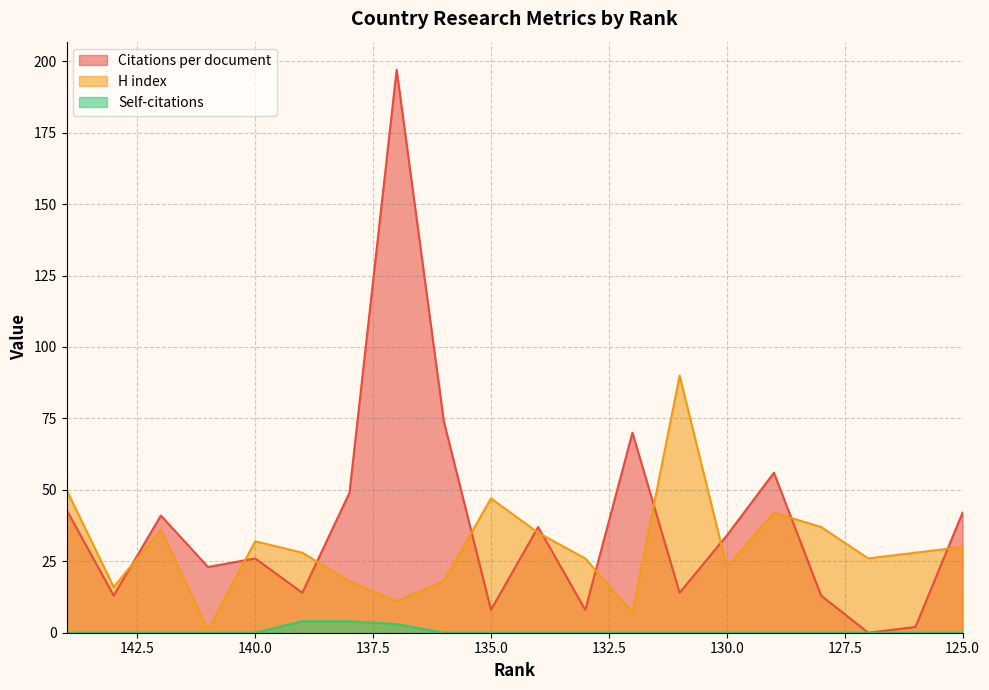

Is it true that Self-citations equals 0 at 133?

True